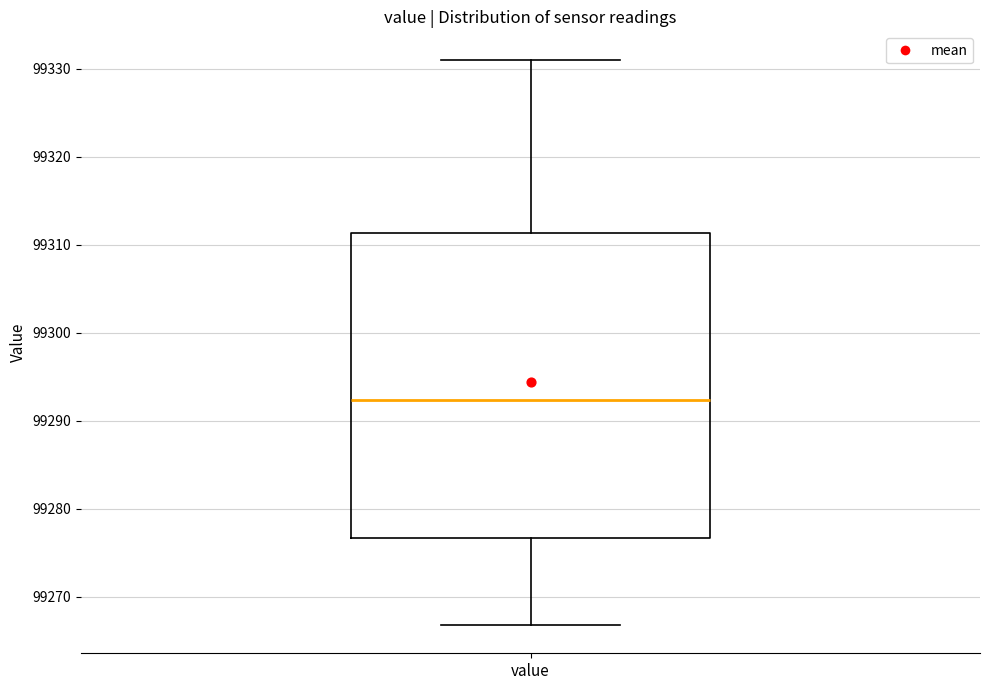

Transcribe this box plot: give where the median line is, the range the box spans, and where the two whiskers end, as read against the y-axis. The values are not printed on the chart, so give them approximately, as read against the axis.

median 99292, box 99277 to 99311, whiskers 99267 to 99331